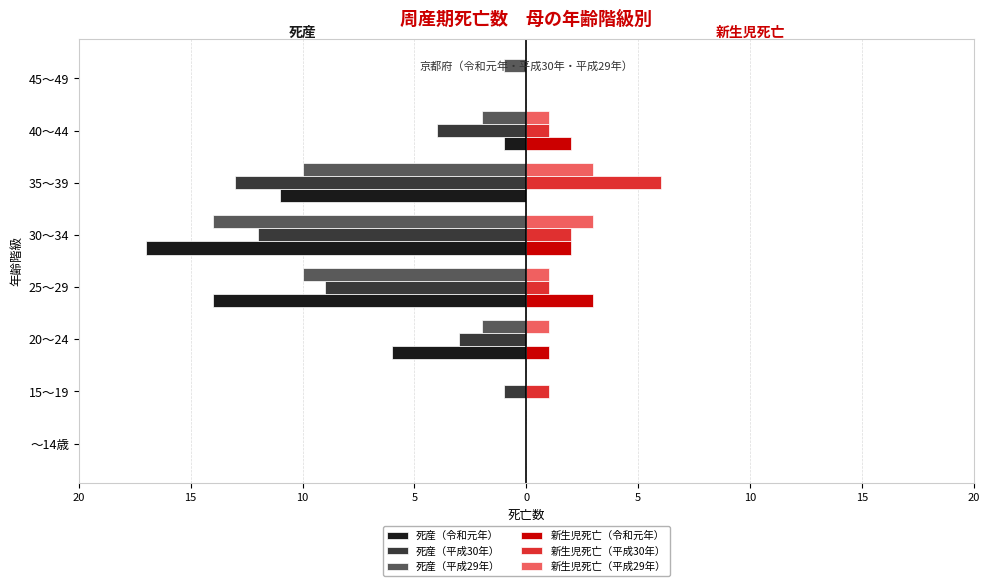

What are all the series names shown in the legend?

死産（令和元年）, 死産（平成30年）, 死産（平成29年）, 新生児死亡（令和元年）, 新生児死亡（平成30年）, 新生児死亡（平成29年）